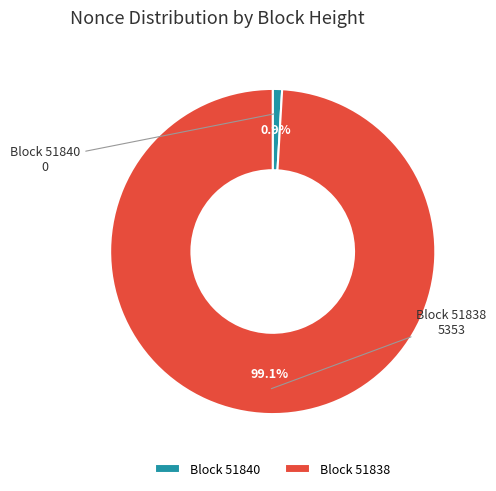

Count the number of slices in the pie.

2